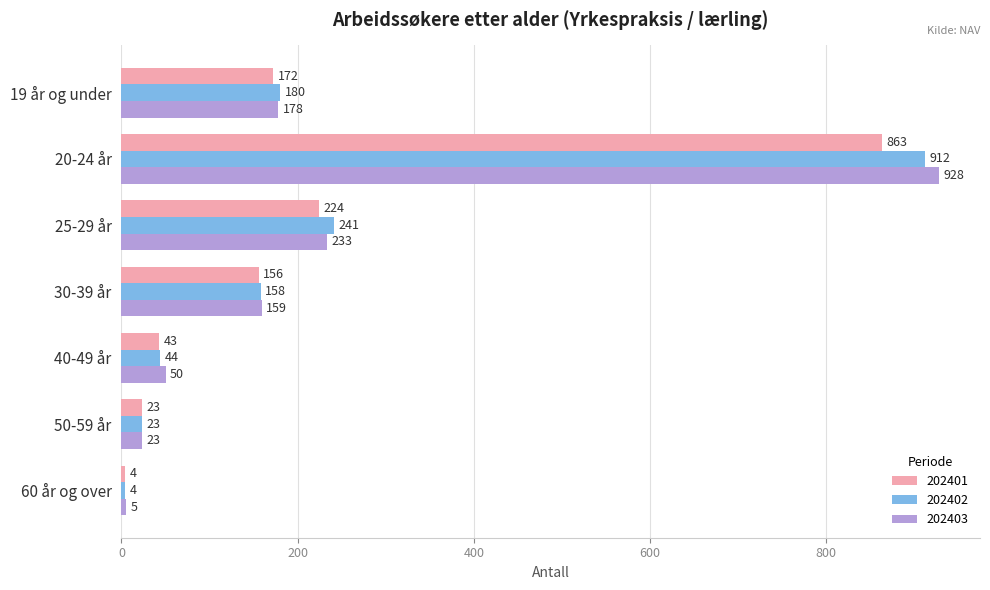

At which label is 202401 closest to 433?

25-29 år